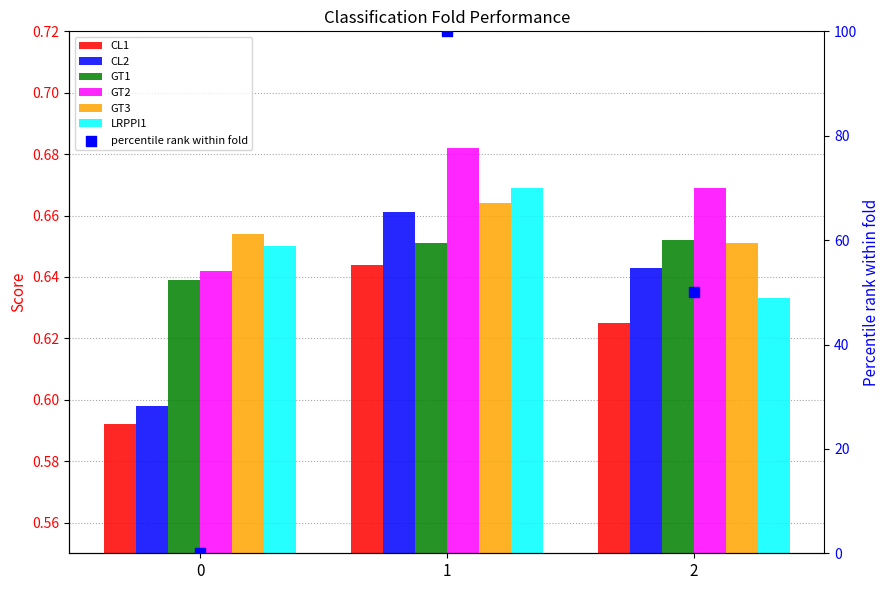

Which series contains the lowest Y value?

CL1